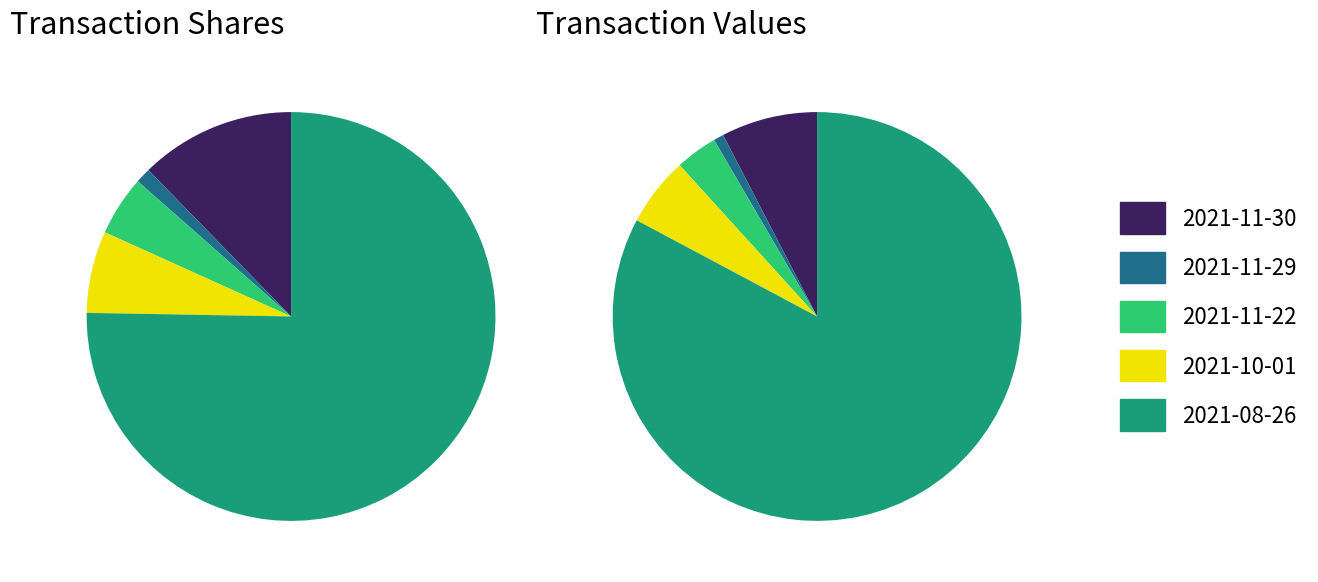

The 2021-11-30 slice represents 12% of the pie. True or false?

True